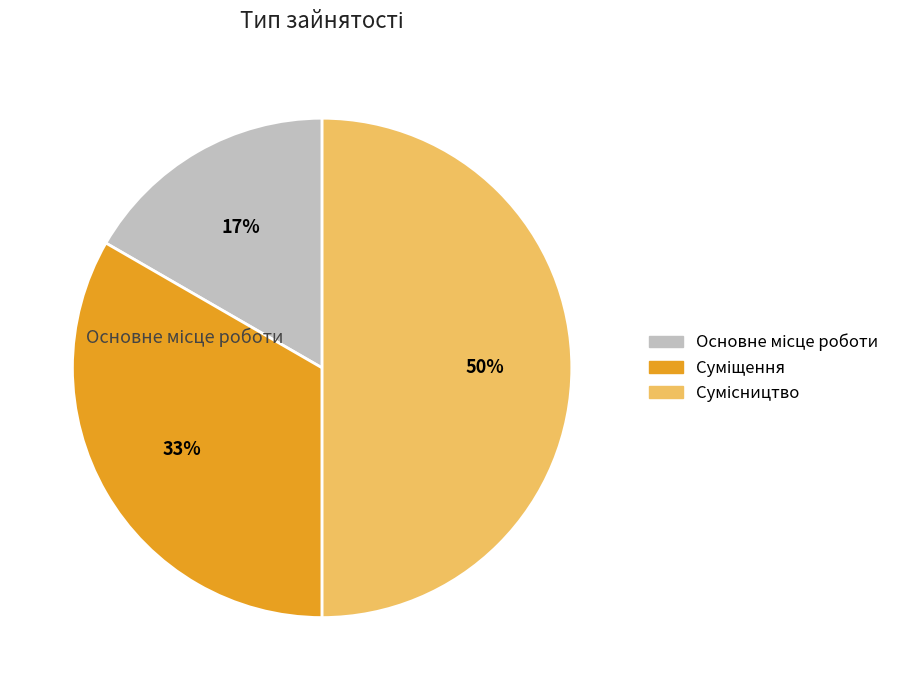

To the nearest percent, what is the average slice percentage?

33%